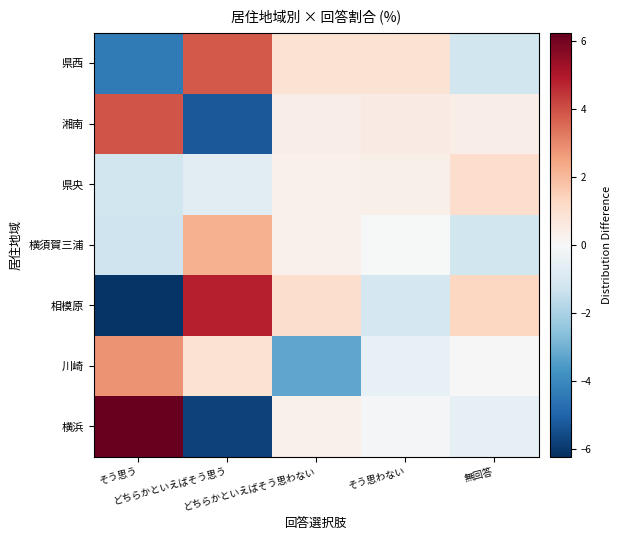

Reading left to right, extract all data points from this chart.

横浜: そう思う=6.2	どちらかといえばそう思う=-5.8	どちらかといえばそう思わない=0.3	そう思わない=-0.1	無回答=-0.6
川崎: そう思う=2.8	どちらかといえばそう思う=0.9	どちらかといえばそう思わない=-3.3	そう思わない=-0.5	無回答=0.0
相模原: そう思う=-6.1	どちらかといえばそう思う=4.8	どちらかといえばそう思わない=1.1	そう思わない=-1.1	無回答=1.3
横須賀三浦: そう思う=-1.3	どちらかといえばそう思う=2.2	どちらかといえばそう思わない=0.3	そう思わない=-0.0	無回答=-1.2
県央: そう思う=-1.2	どちらかといえばそう思う=-0.7	どちらかといえばそう思わない=0.3	そう思わない=0.4	無回答=1.1
湘南: そう思う=3.9	どちらかといえばそう思う=-5.3	どちらかといえばそう思わない=0.4	そう思わない=0.5	無回答=0.4
県西: そう思う=-4.4	どちらかといえばそう思う=3.8	どちらかといえばそう思わない=0.9	そう思わない=0.9	無回答=-1.2